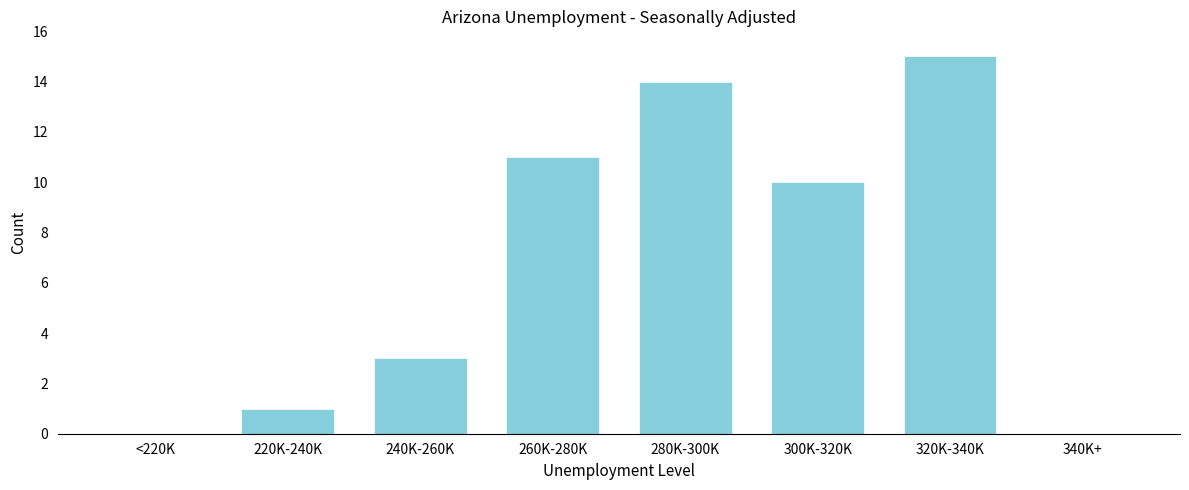

Reading left to right, transcribe all the data shown in this chart.

<220K=0	220K-240K=1	240K-260K=3	260K-280K=11	280K-300K=14	300K-320K=10	320K-340K=15	340K+=0